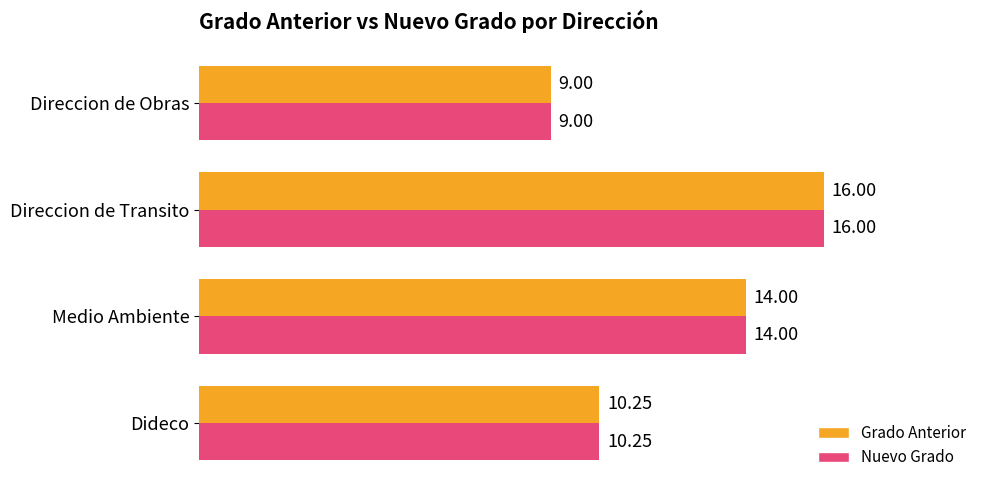

Rank the categories by Nuevo Grado value from highest to lowest.

Direccion de Transito, Medio Ambiente, Dideco, Direccion de Obras